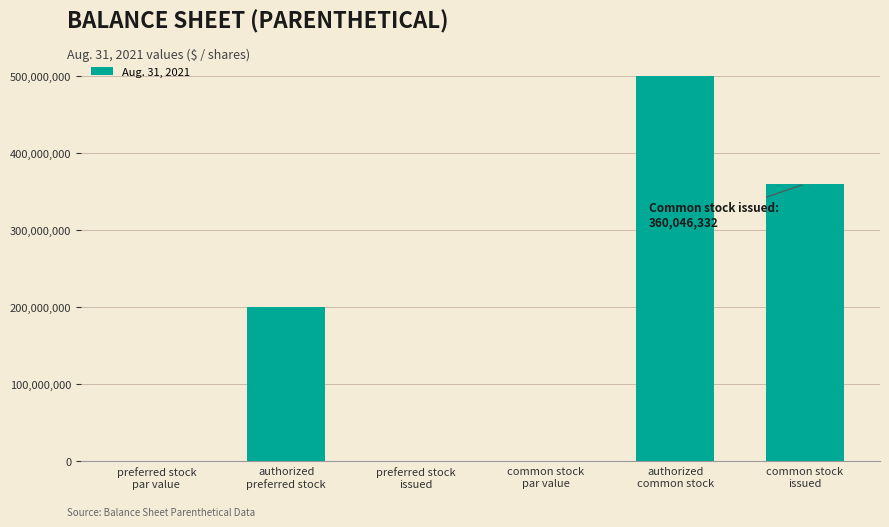

What is the greatest value displayed?

500000000